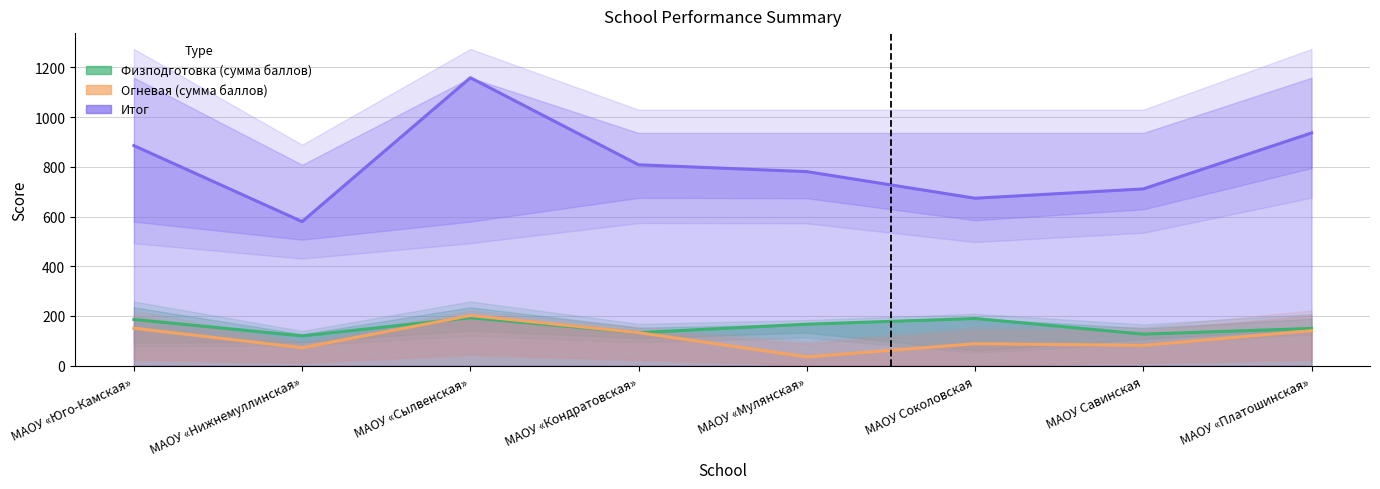

The value of Физподготовка (сумма баллов) at МАОУ «Нижнемуллинская» is 120.0. True or false?

True